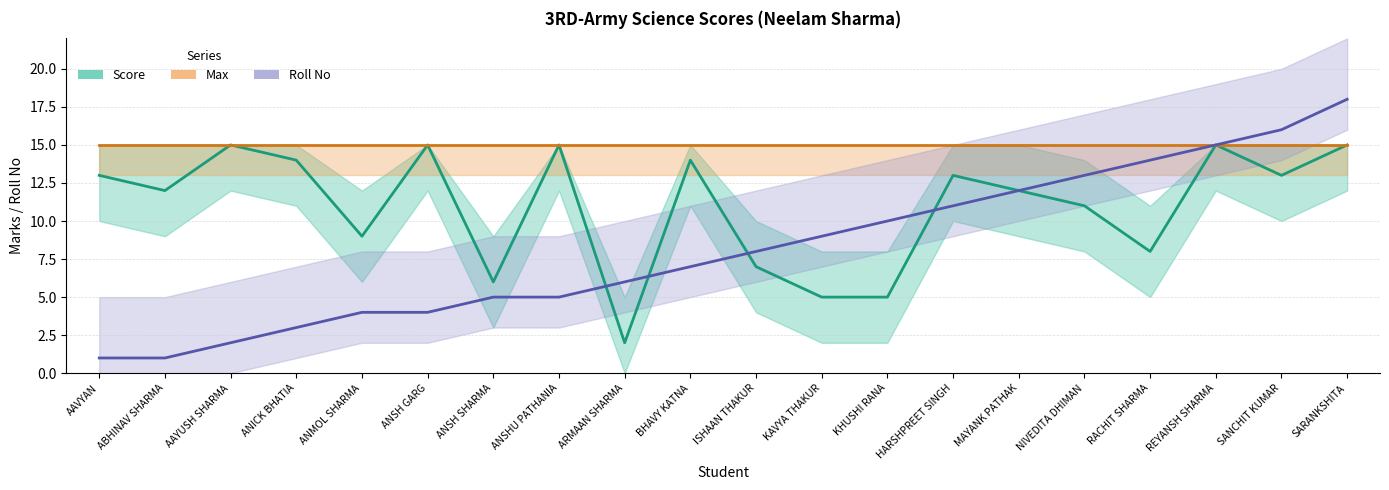

What is the difference between the second highest and second lowest values in the Score series?

10